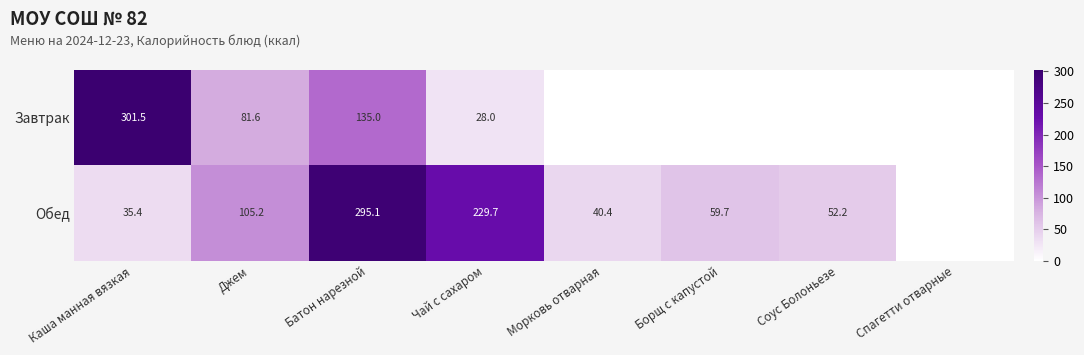

What is the sum of the Обед values at Батон нарезной and Морковь отварная?

335.5